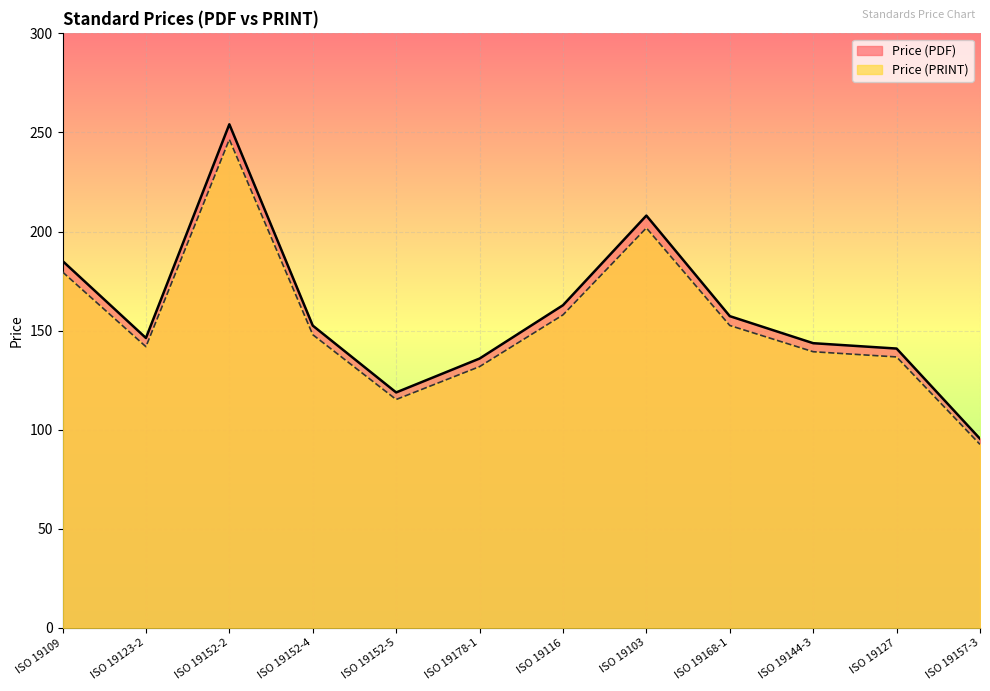

At which label is Price (PRINT) closest to 169?

ISO 19109